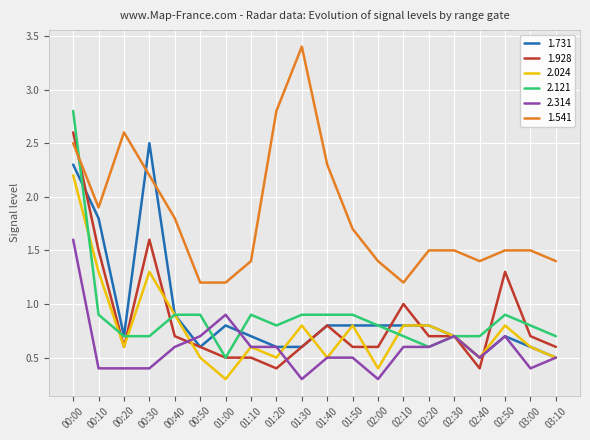

Which series has the largest total across all categories?

1.541